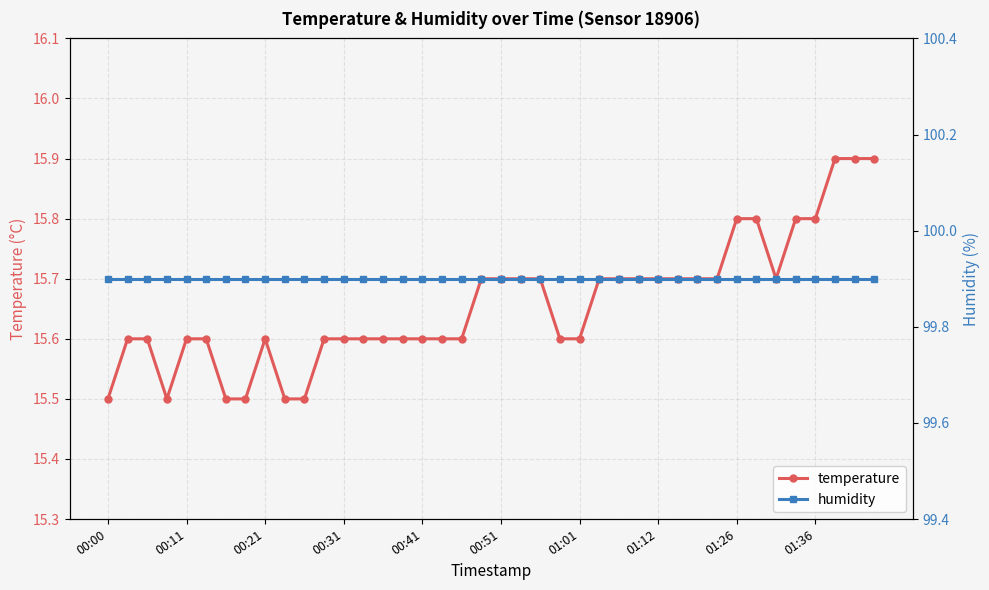

True or false: temperature and humidity intersect in this chart.

False